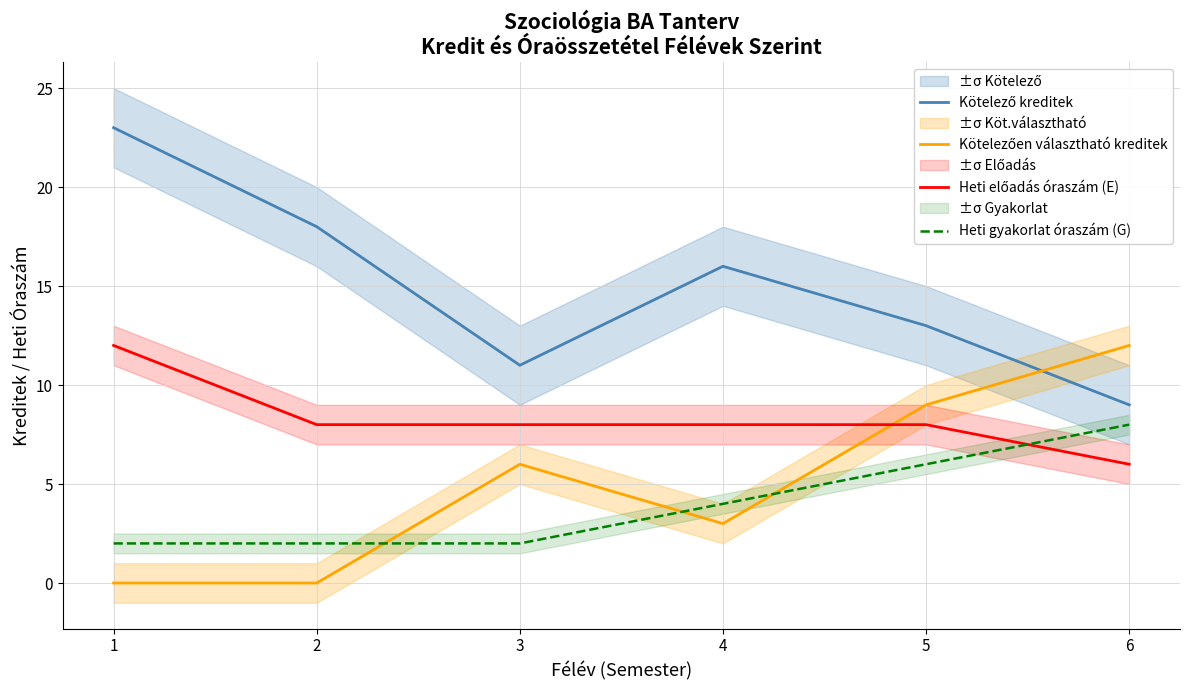

What is the difference between the highest and lowest values at 4?

13